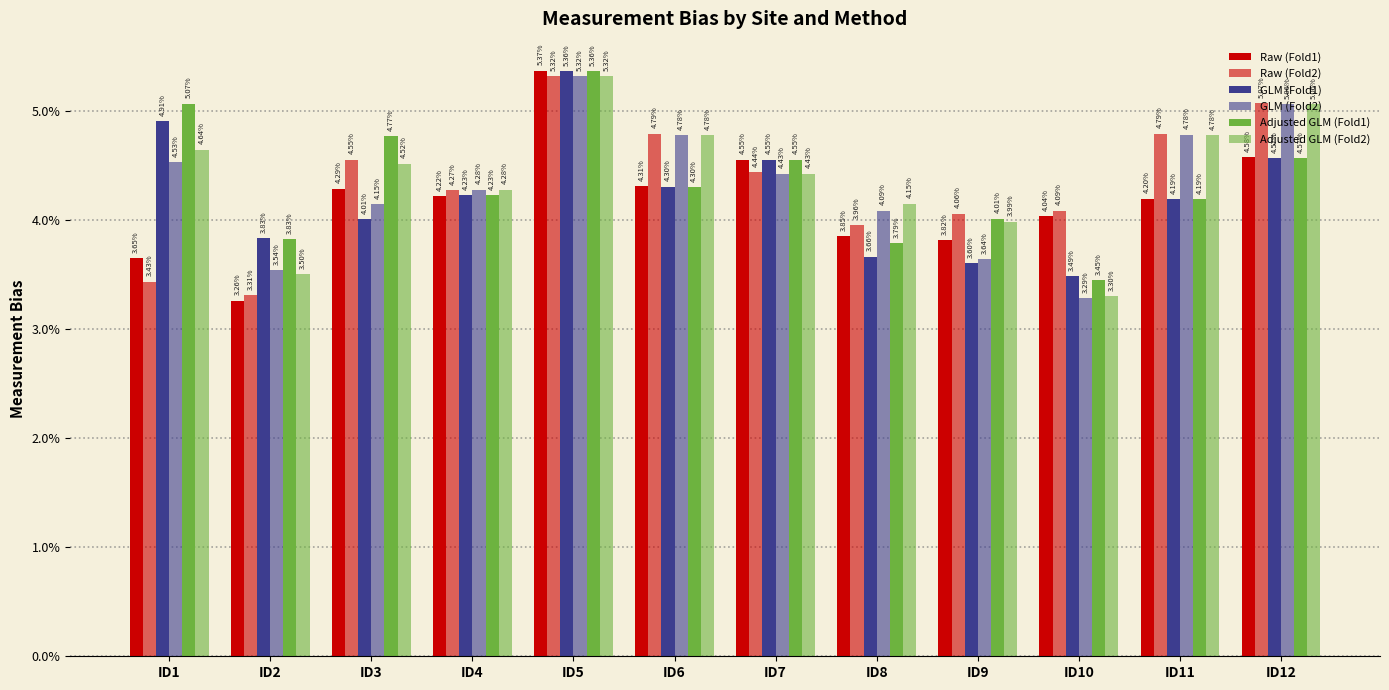

Reading left to right, list all the values displayed in this chart.

Raw (Fold1): ID1=0.0	ID2=0.0	ID3=0.0	ID4=0.0	ID5=0.1	ID6=0.0	ID7=0.0	ID8=0.0	ID9=0.0	ID10=0.0	ID11=0.0	ID12=0.0
Raw (Fold2): ID1=0.0	ID2=0.0	ID3=0.0	ID4=0.0	ID5=0.1	ID6=0.0	ID7=0.0	ID8=0.0	ID9=0.0	ID10=0.0	ID11=0.0	ID12=0.1
GLM (Fold1): ID1=0.0	ID2=0.0	ID3=0.0	ID4=0.0	ID5=0.1	ID6=0.0	ID7=0.0	ID8=0.0	ID9=0.0	ID10=0.0	ID11=0.0	ID12=0.0
GLM (Fold2): ID1=0.0	ID2=0.0	ID3=0.0	ID4=0.0	ID5=0.1	ID6=0.0	ID7=0.0	ID8=0.0	ID9=0.0	ID10=0.0	ID11=0.0	ID12=0.1
Adjusted GLM (Fold1): ID1=0.1	ID2=0.0	ID3=0.0	ID4=0.0	ID5=0.1	ID6=0.0	ID7=0.0	ID8=0.0	ID9=0.0	ID10=0.0	ID11=0.0	ID12=0.0
Adjusted GLM (Fold2): ID1=0.0	ID2=0.0	ID3=0.0	ID4=0.0	ID5=0.1	ID6=0.0	ID7=0.0	ID8=0.0	ID9=0.0	ID10=0.0	ID11=0.0	ID12=0.1